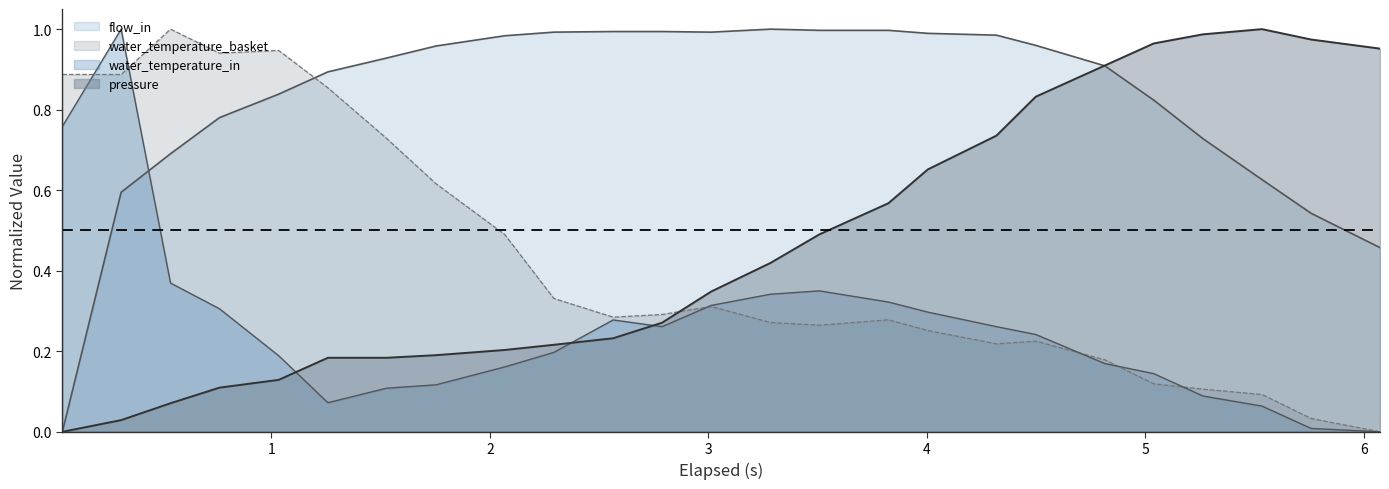

How many interior local peaks does the flow_in series have?

1